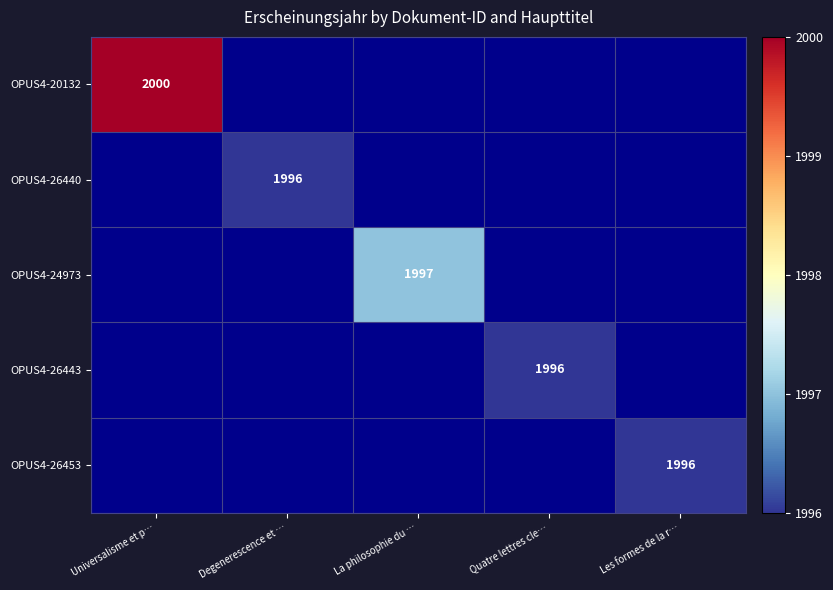

How many categories are shown in the chart?

5